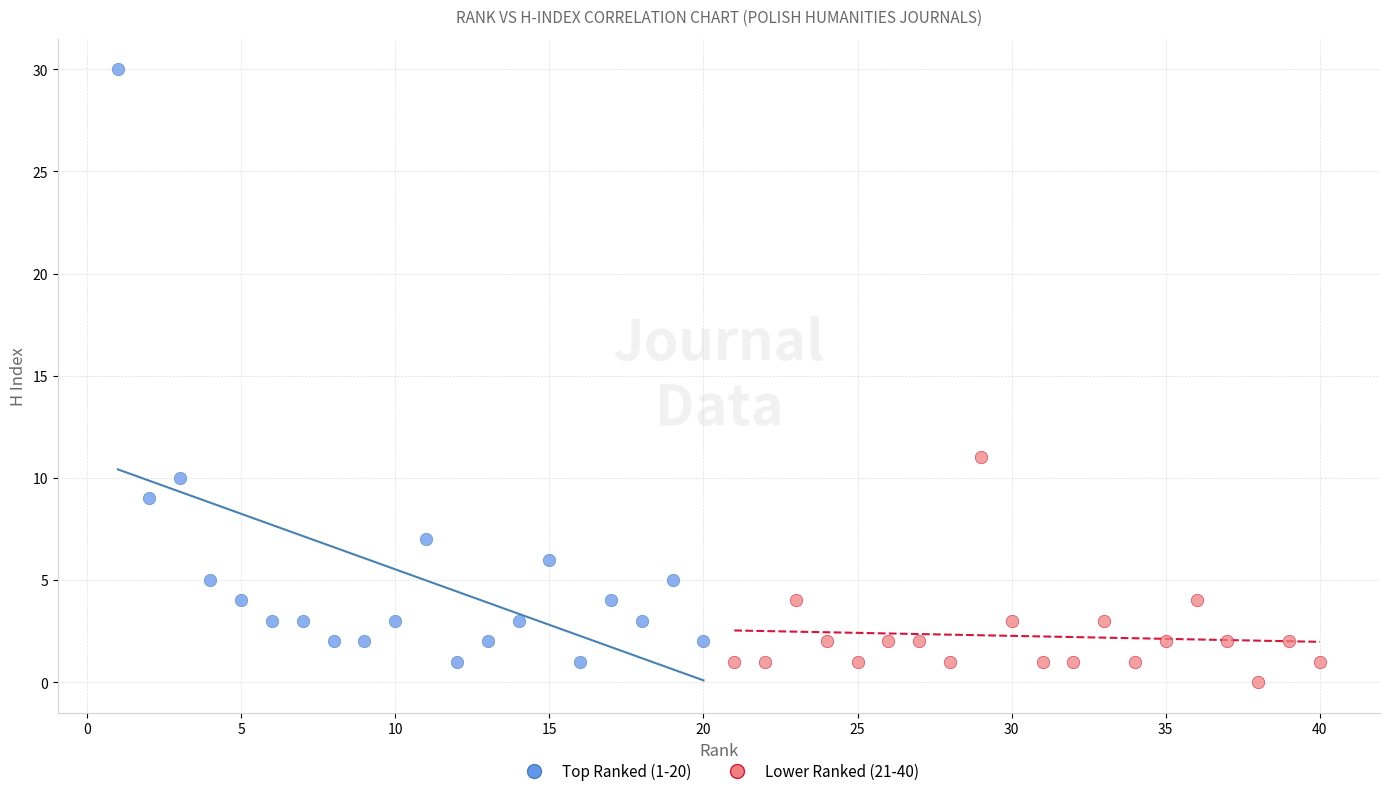

Which series contains the highest Y value?

Top Ranked (1-20)